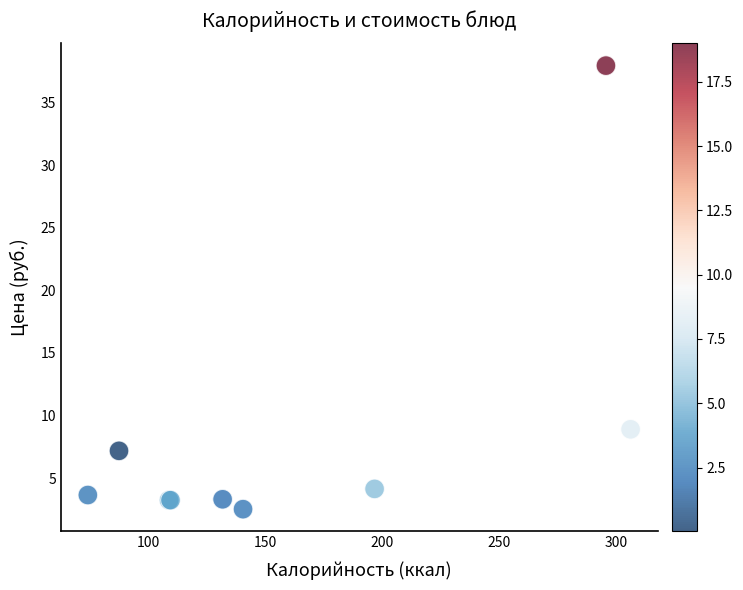

What Y value in the scatter plot is closest to 20?

8.9